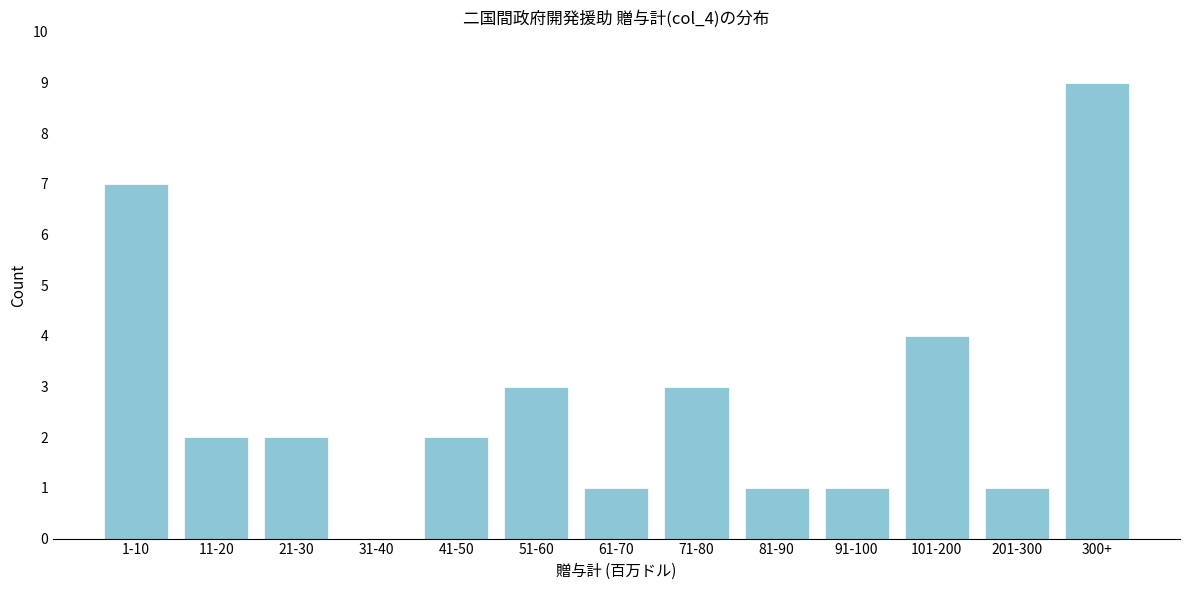

Reading left to right, transcribe all the data shown in this chart.

1-10=7	11-20=2	21-30=2	31-40=0	41-50=2	51-60=3	61-70=1	71-80=3	81-90=1	91-100=1	101-200=4	201-300=1	300+=9